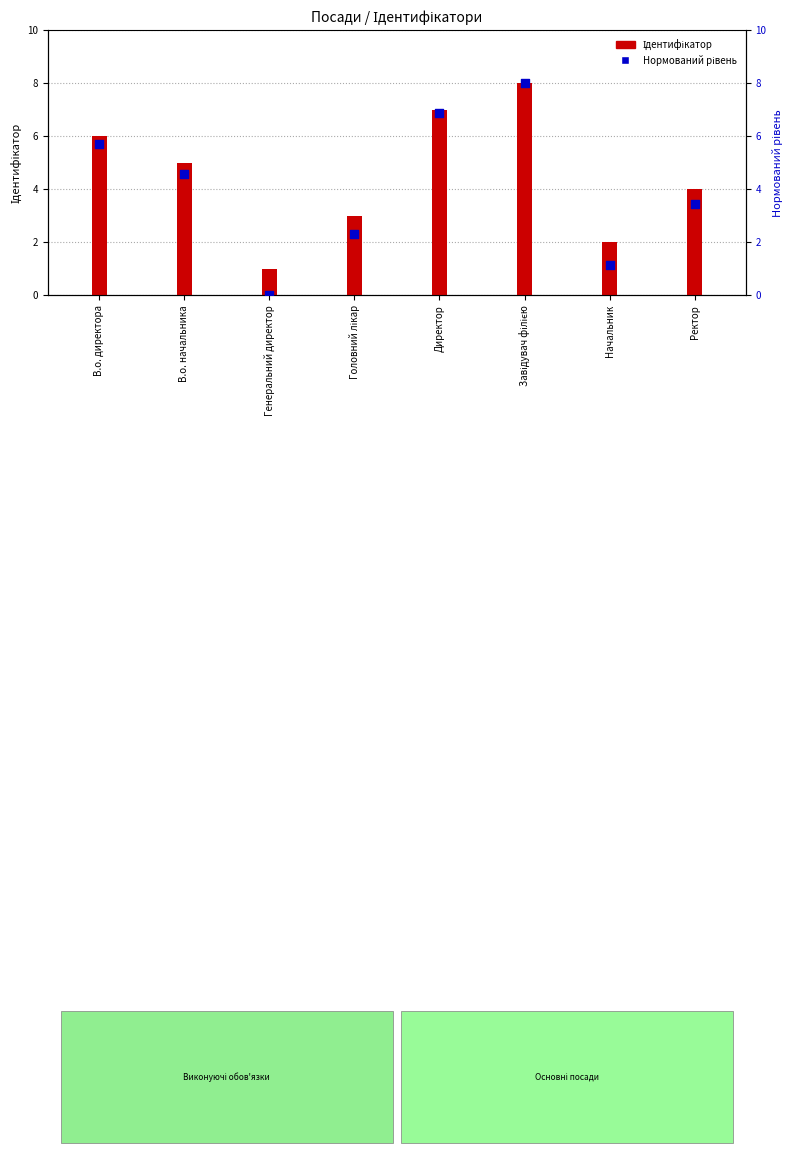

At how many categories does at least one series exceed 6?

2